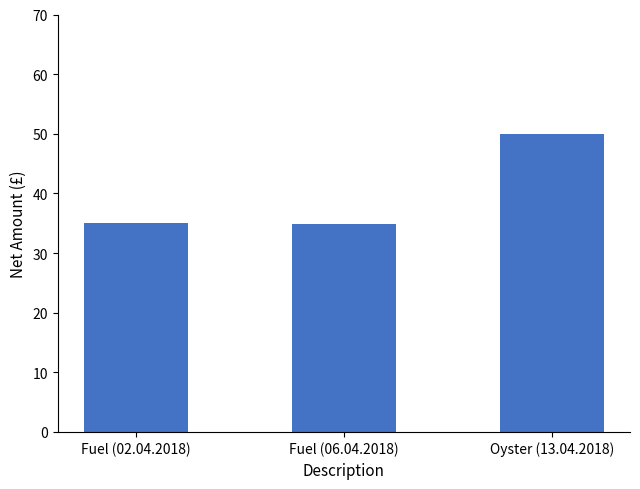

True or false: the data shows 34.9 at Fuel (06.04.2018).

True